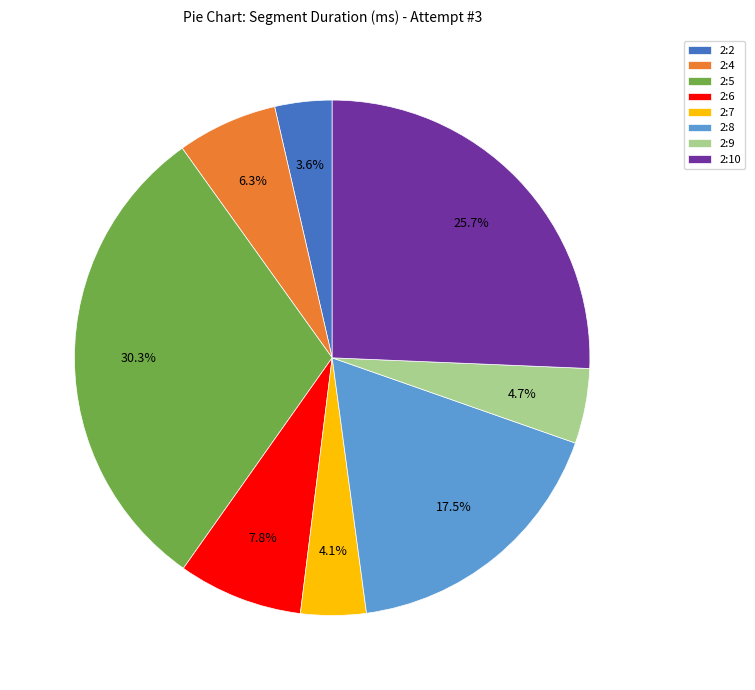

The 2:10 slice represents 26% of the pie. True or false?

True